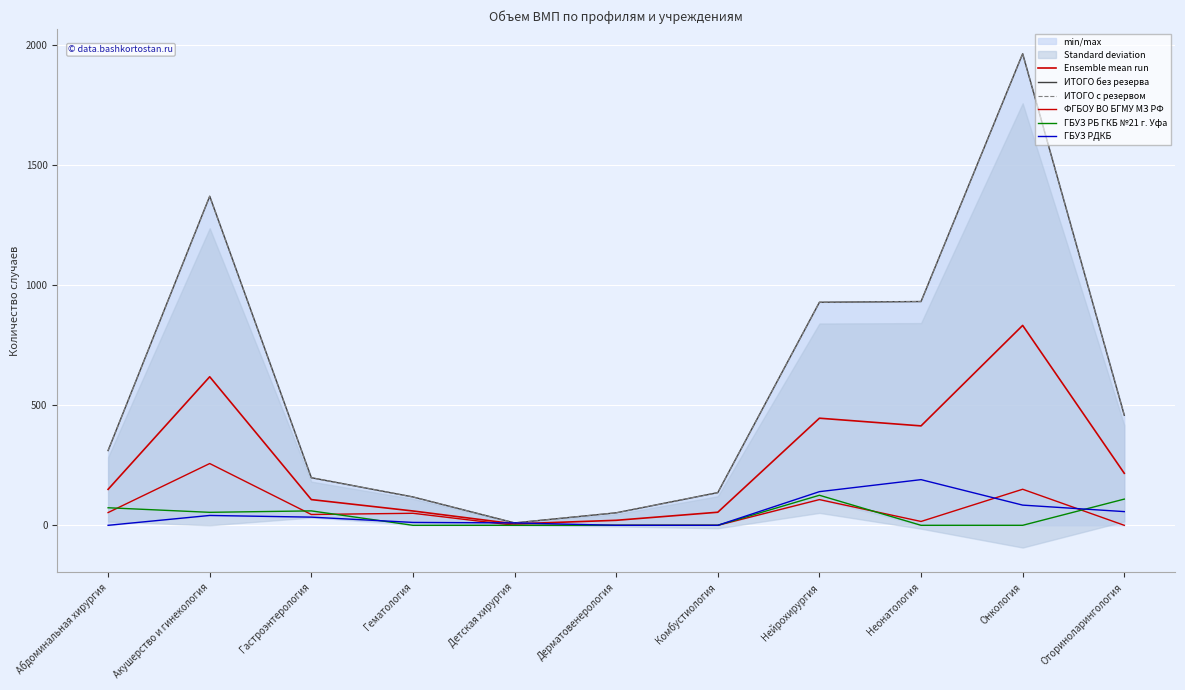

True or false: ГБУЗ РДКБ has a value of 12.3 at Гастроэнтерология.

False